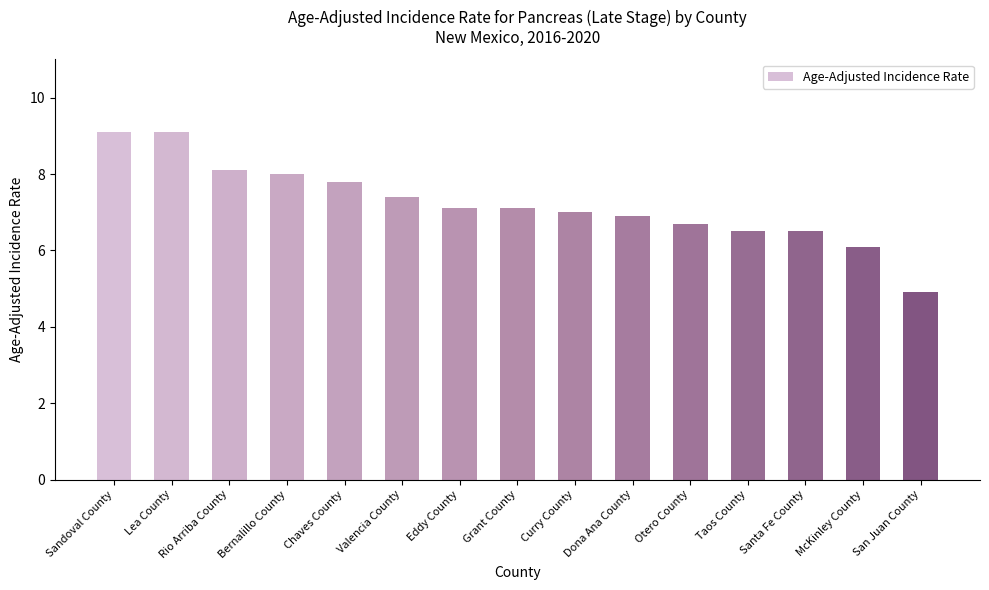

What is the maximum value shown in the chart?

9.1